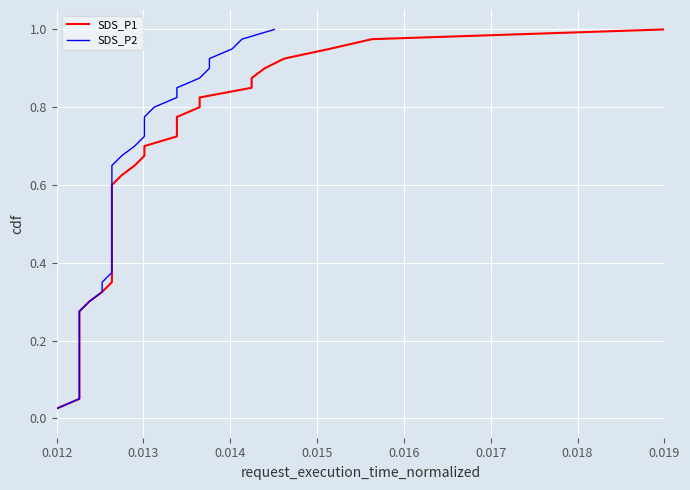

What is the difference between the maximum and minimum values in the SDS_P1 series?

1.0